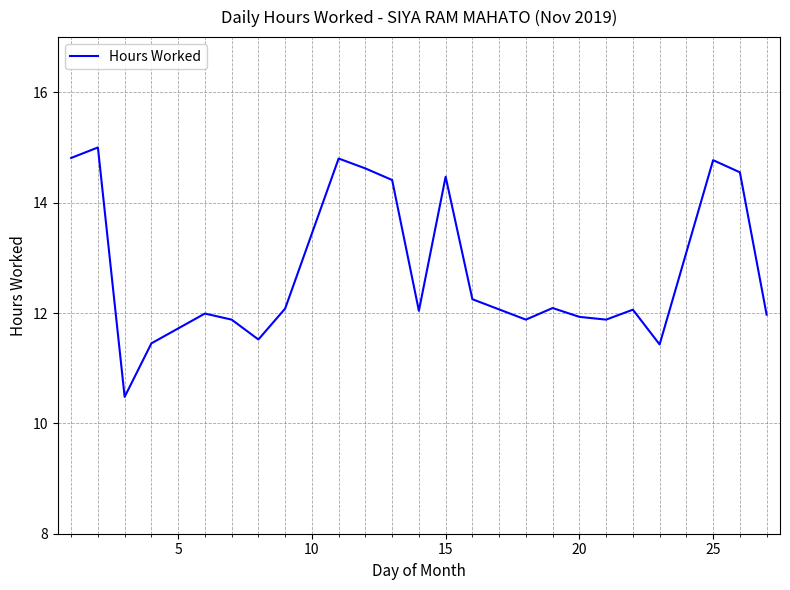

What is the greatest value displayed?

15.0